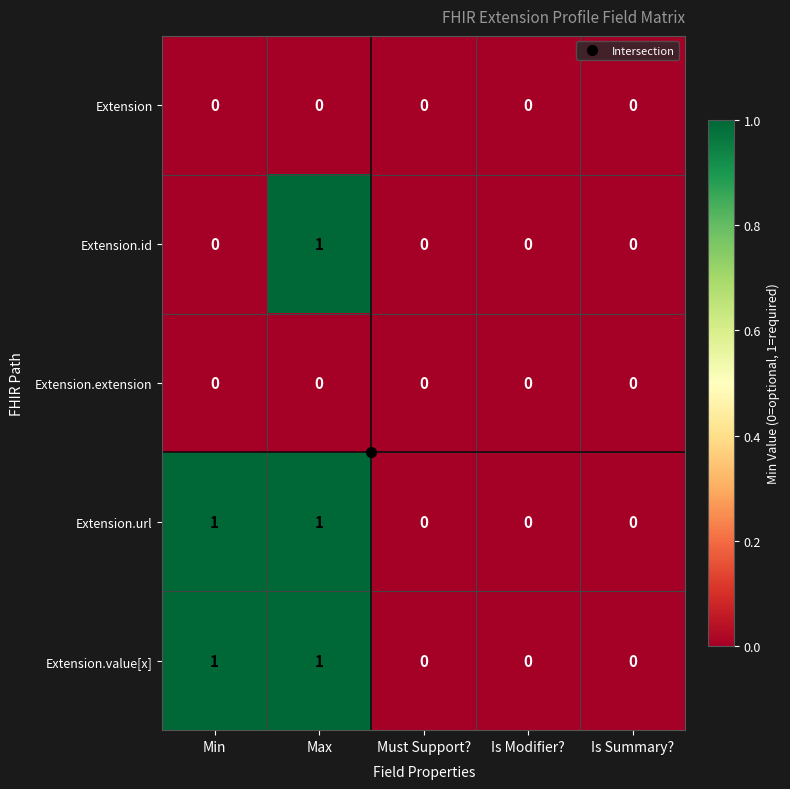

The value of Extension.value[x] at Is Summary? is -1. True or false?

False